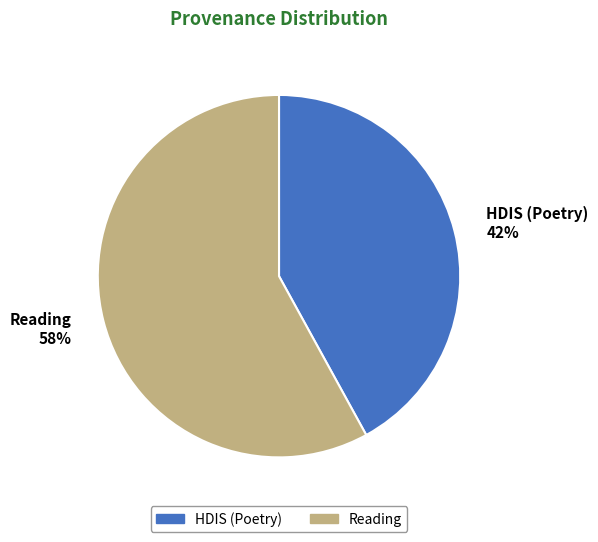

Which slice is the smallest?

HDIS (Poetry)